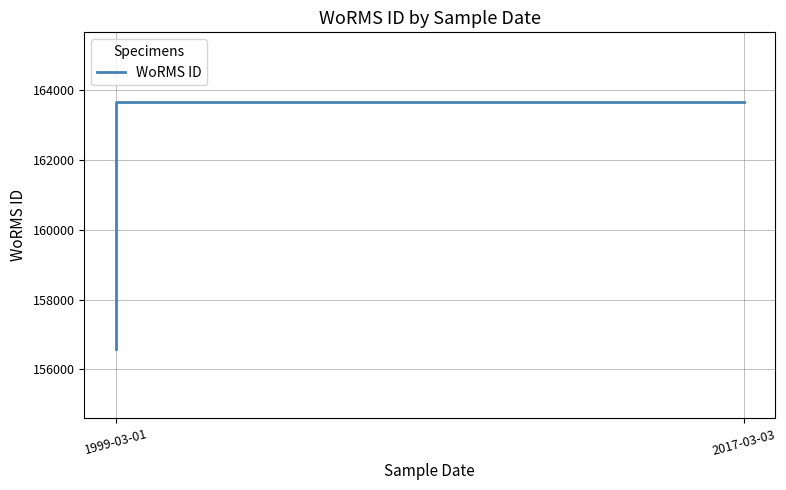

Reading left to right, extract all data points from this chart.

156598	163646	163646